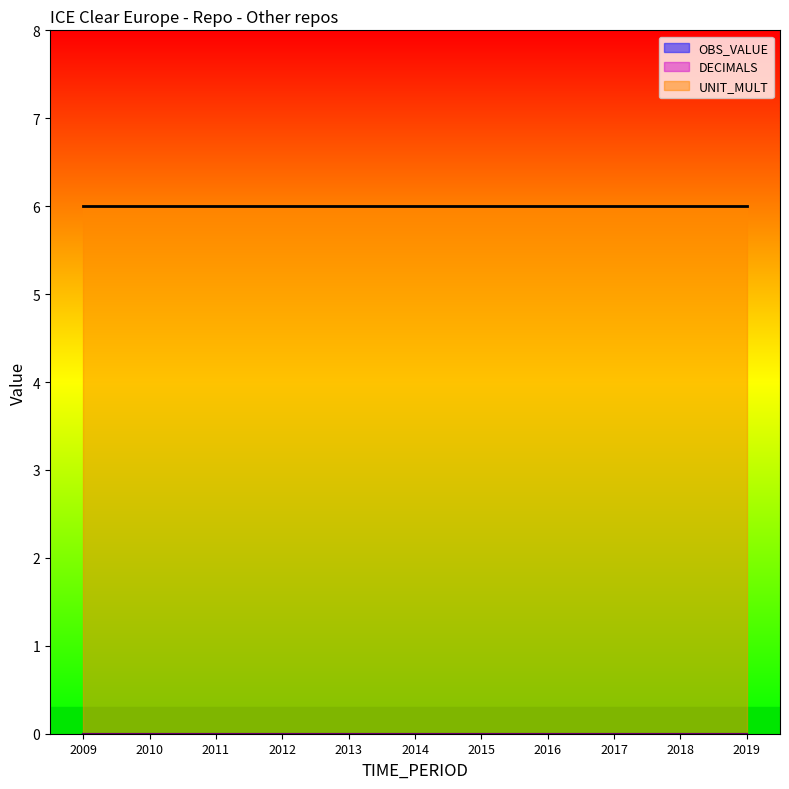

Which series has the widest spread of values?

OBS_VALUE